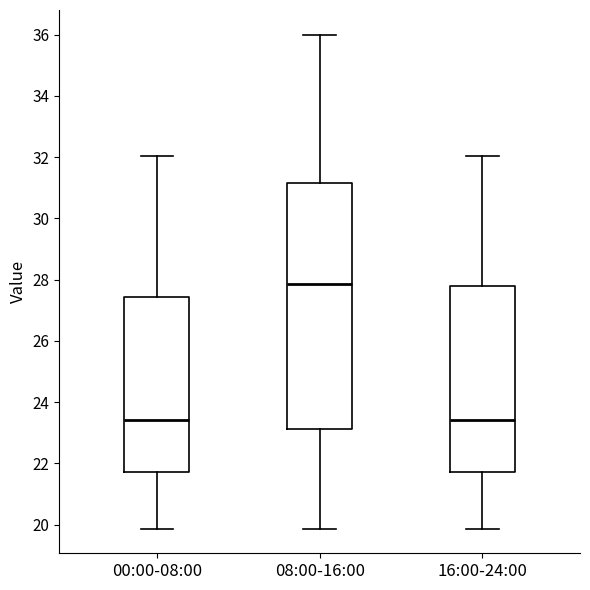

Where is the lower edge of the box for 16:00-24:00 on the y-axis? The values are not printed on the chart, so give them approximately, as read against the axis.

21.8